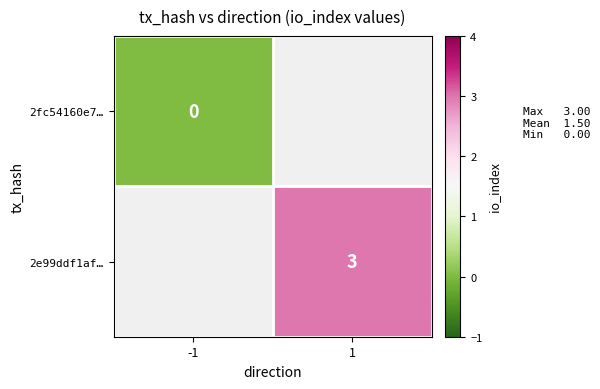

Is it true that 2e99ddf1af… equals 4 at 1?

False